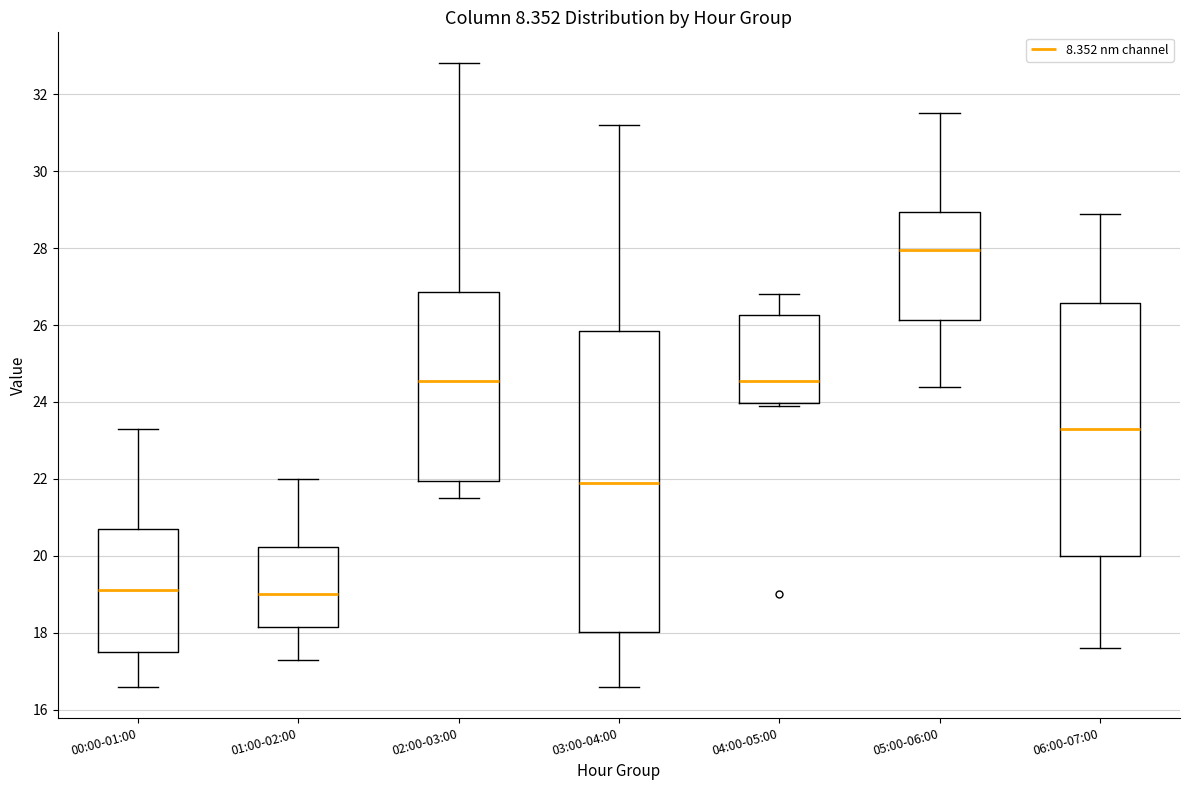

Comparing the boxes themselves (not the whiskers), which one is the tallest?

03:00-04:00